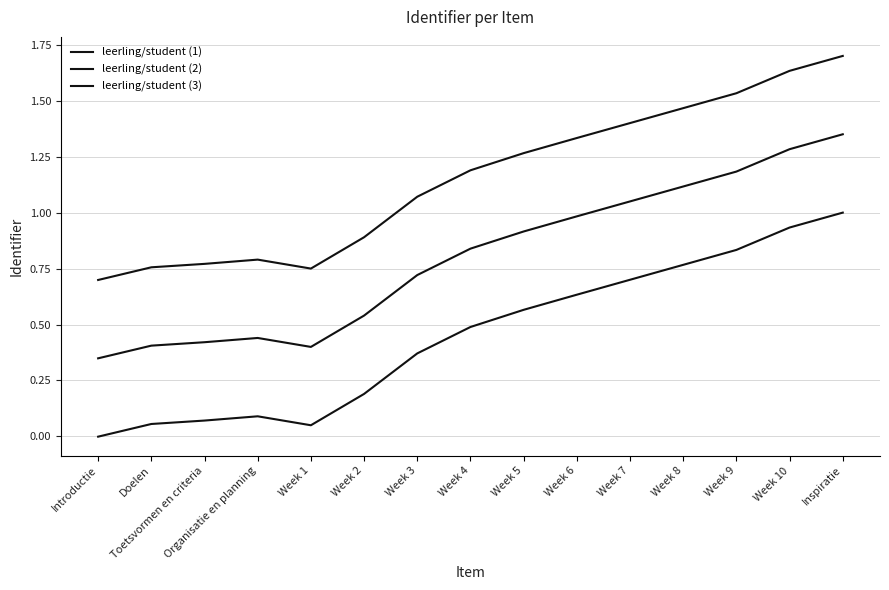

How many lines are shown in the chart?

3